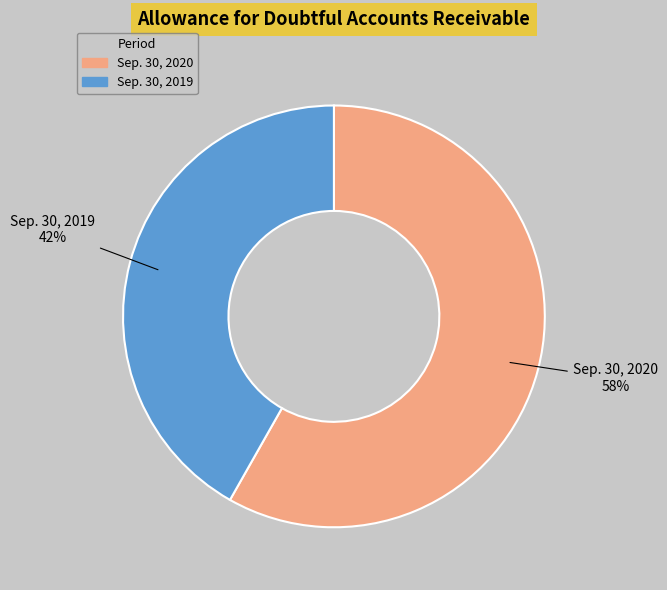

How many segments does this pie chart have?

2